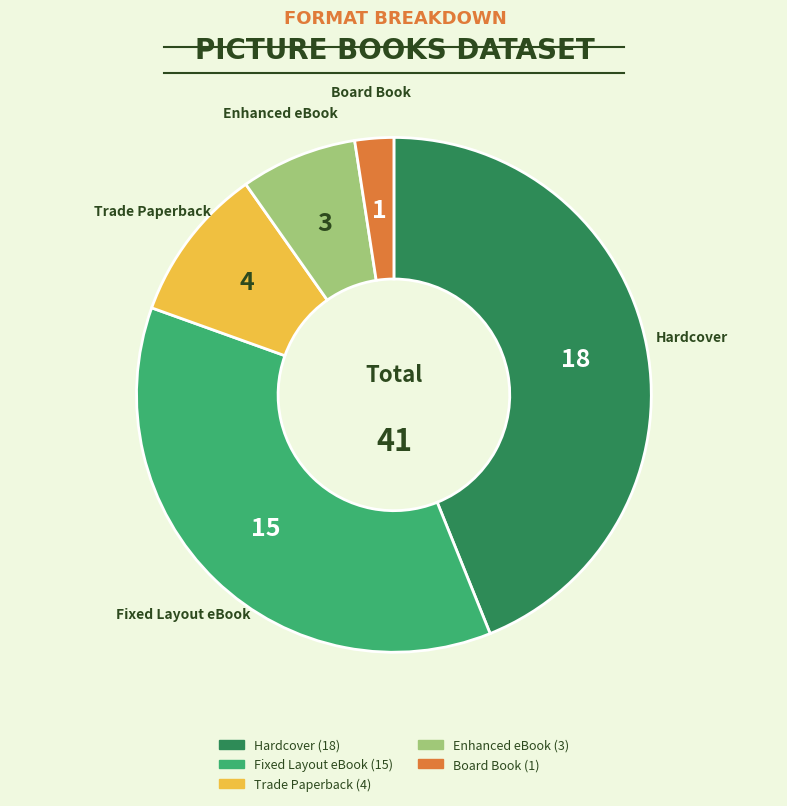

Which slice is the smallest?

Board Book